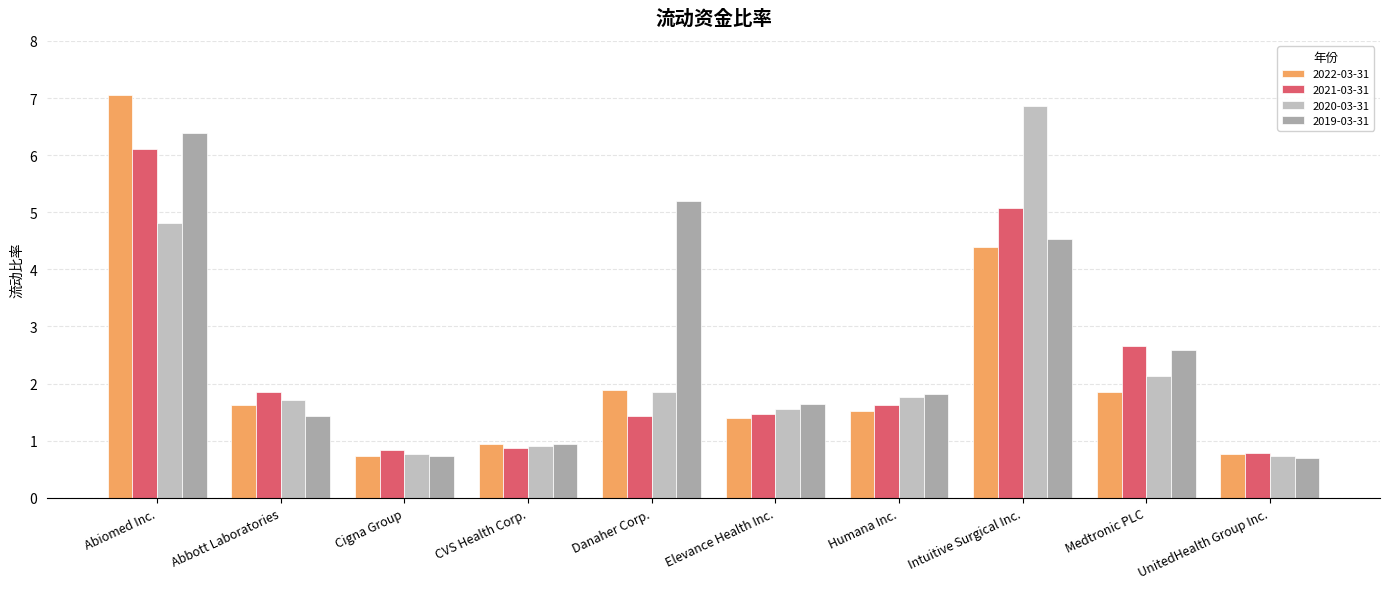

Does the chart contain any negative values?

No